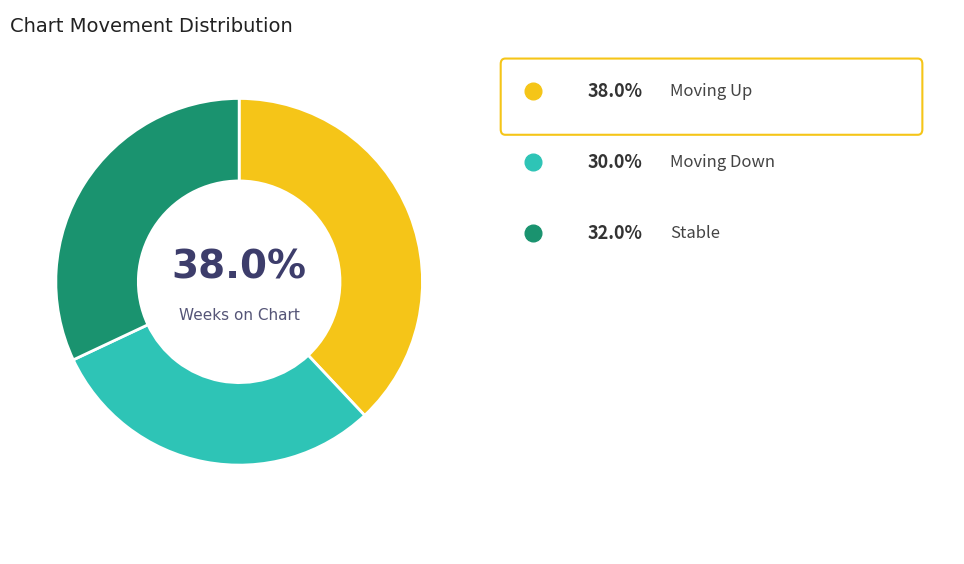

Does any single category account for the majority?

No